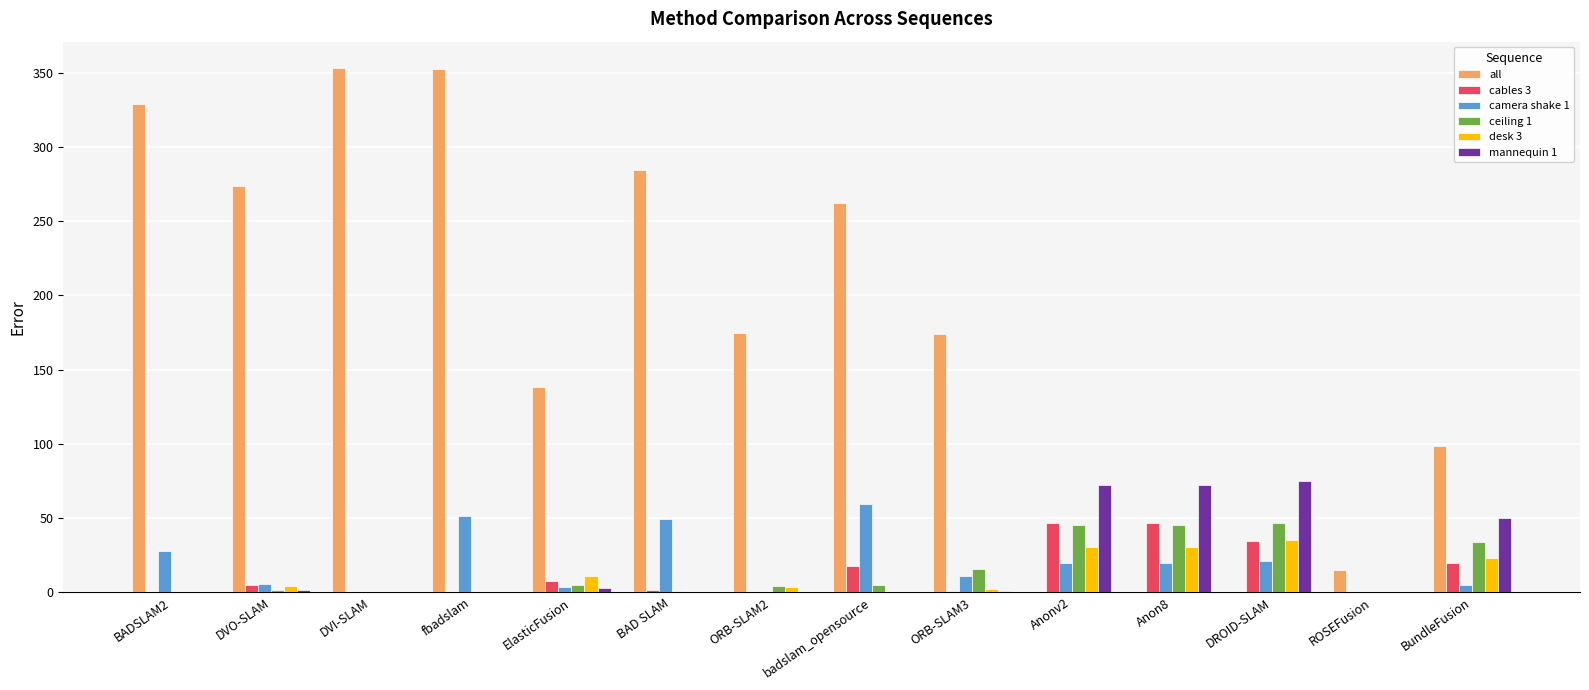

What is the highest value of the cables 3 series?

46.9